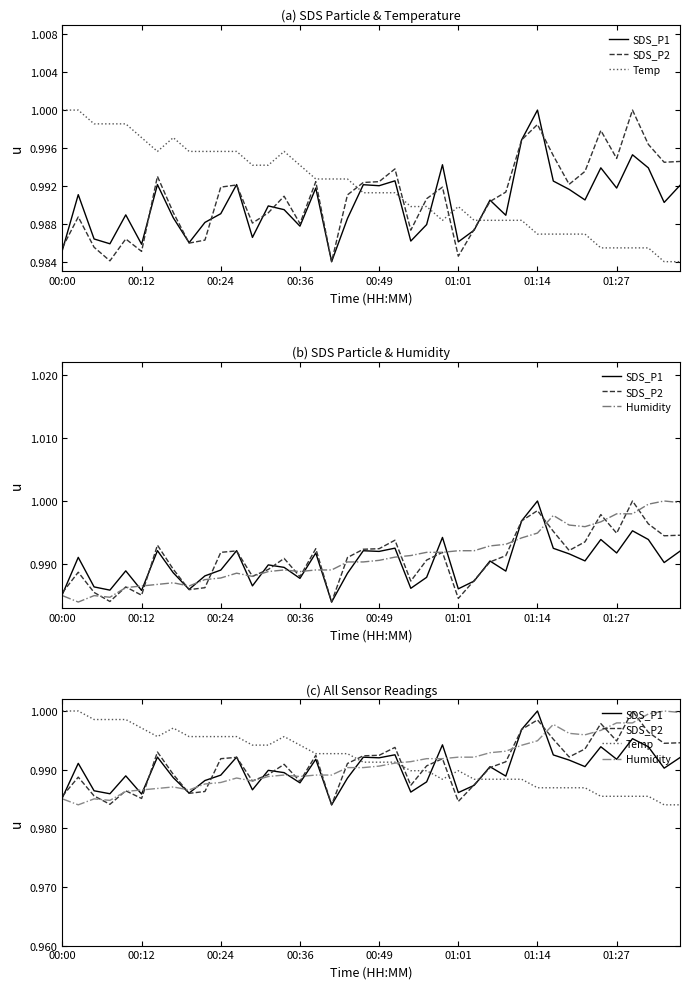

What is the label of the 14th point from the right?

26